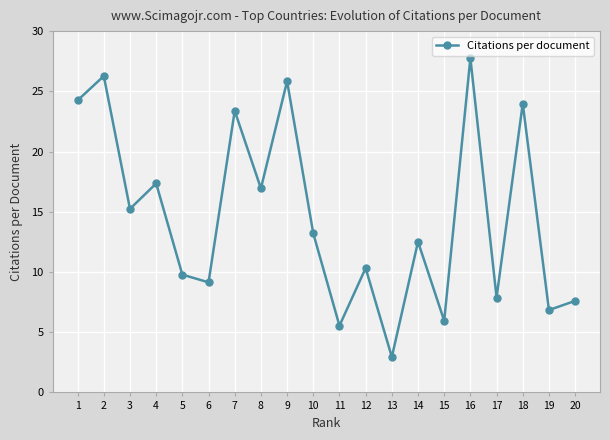

How many data points are above 13?

10